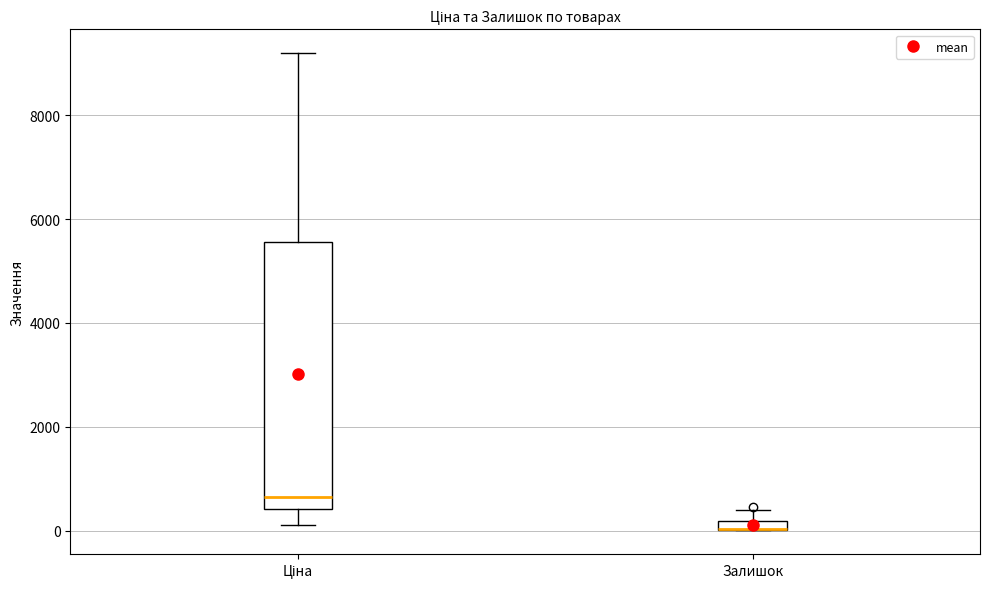

Comparing the boxes themselves (not the whiskers), which one is the tallest?

Ціна